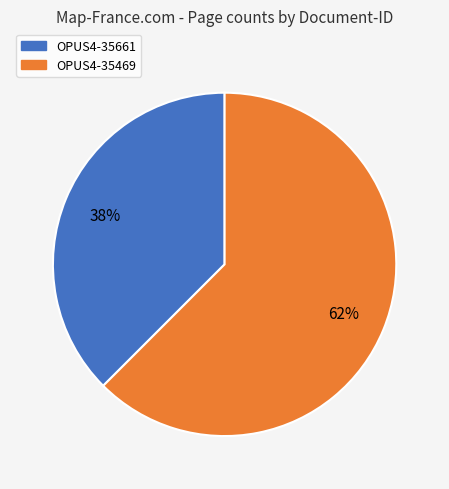

Is the sum of OPUS4-35661 and OPUS4-35469 greater than half?

Yes